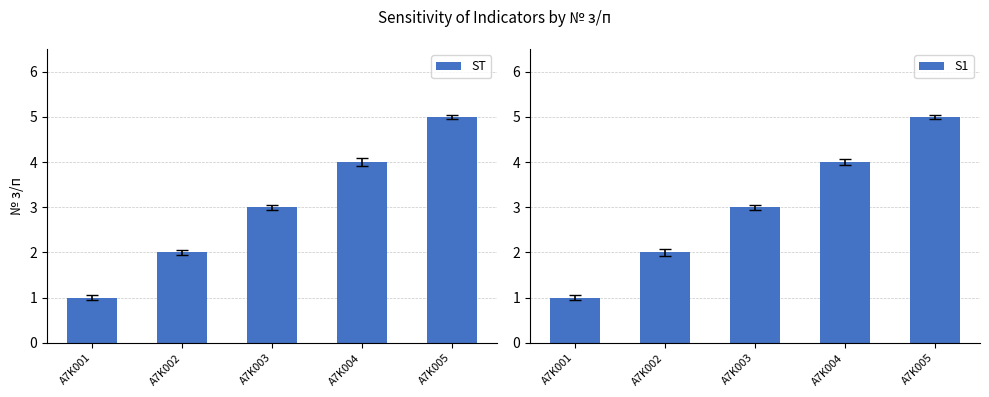

Is it true that ST equals 0 at A7K001?

False